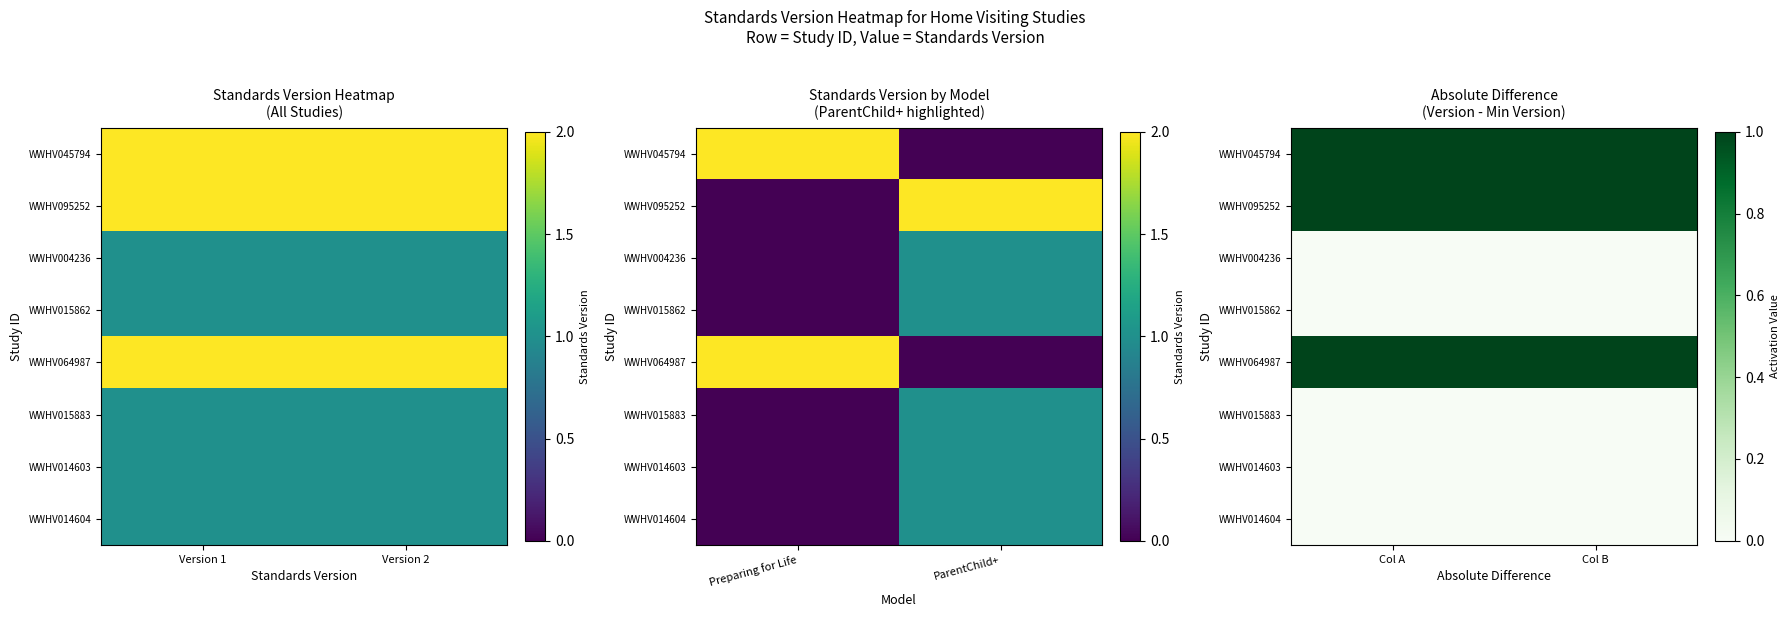

At which category does the chart reach its minimum across all series?

Col A